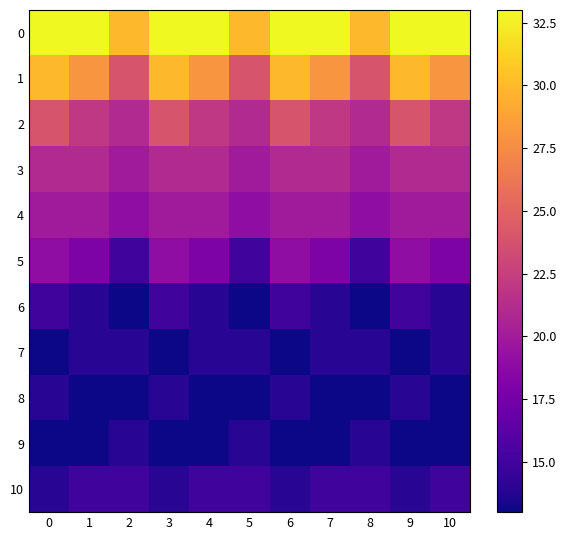

Between 9 and 2, which is larger?

9